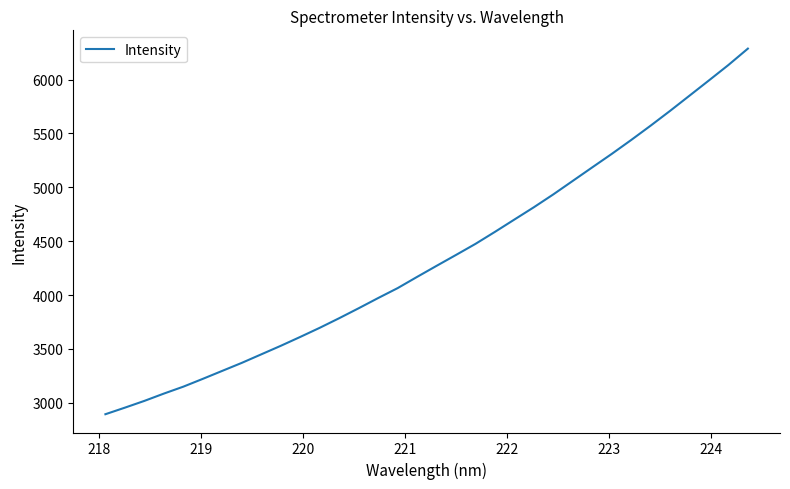

What is the minimum value shown in the chart?

2893.9